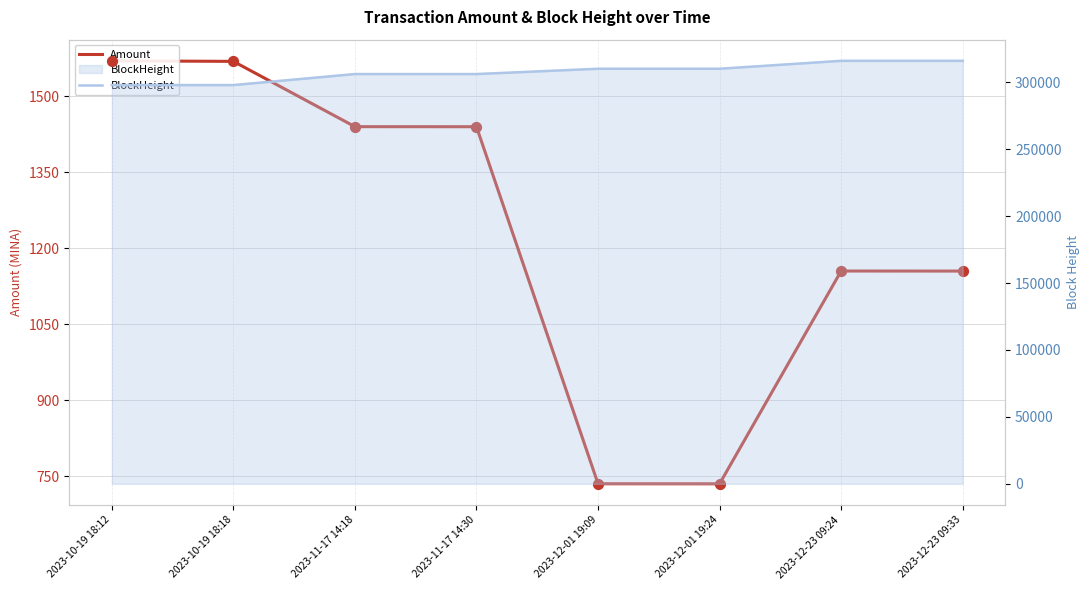

Which series has the largest Y range (max minus min)?

BlockHeight